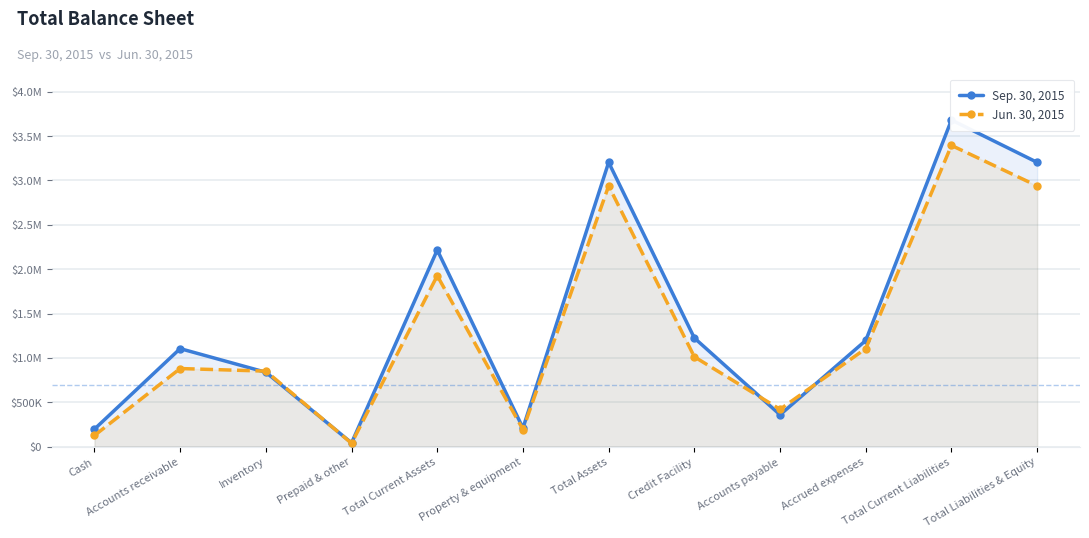

Does the chart display data point markers on the line(s)?

Yes